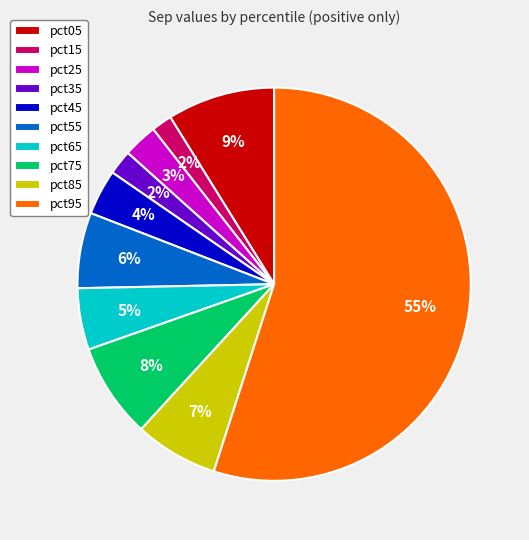

Is there a majority slice in this chart?

Yes